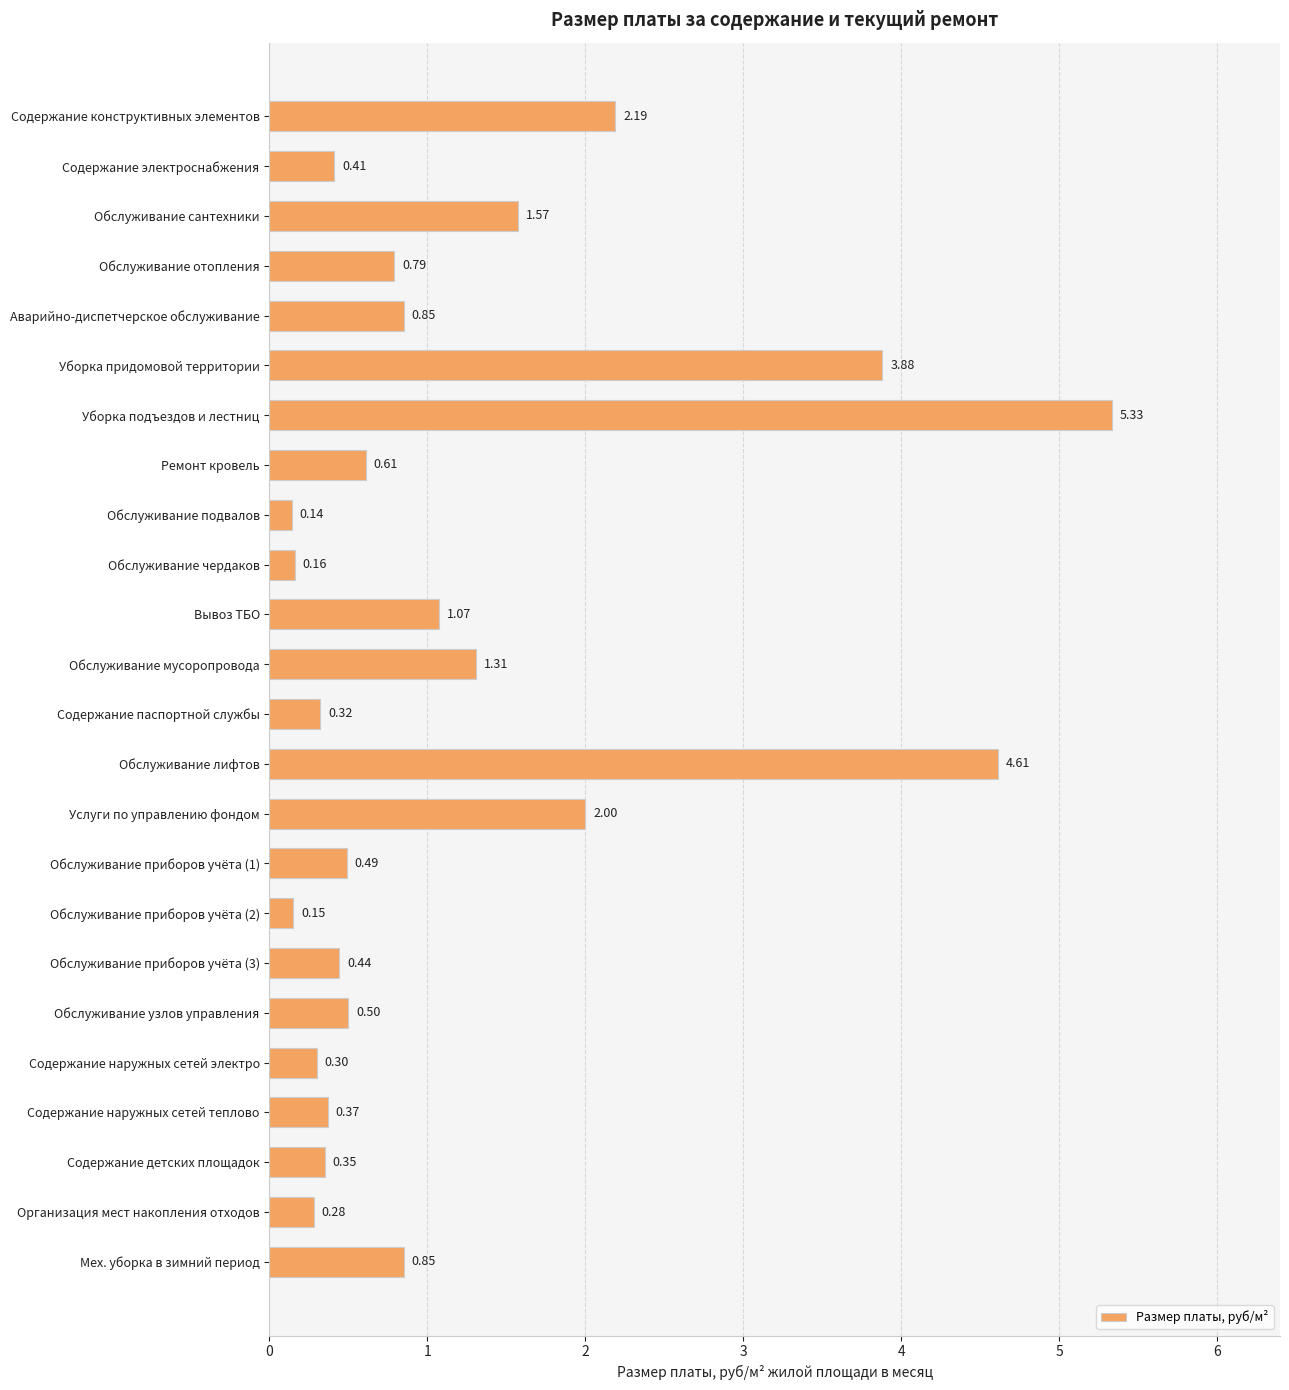

At which label is the value closest to 2?

Услуги по управлению фондом